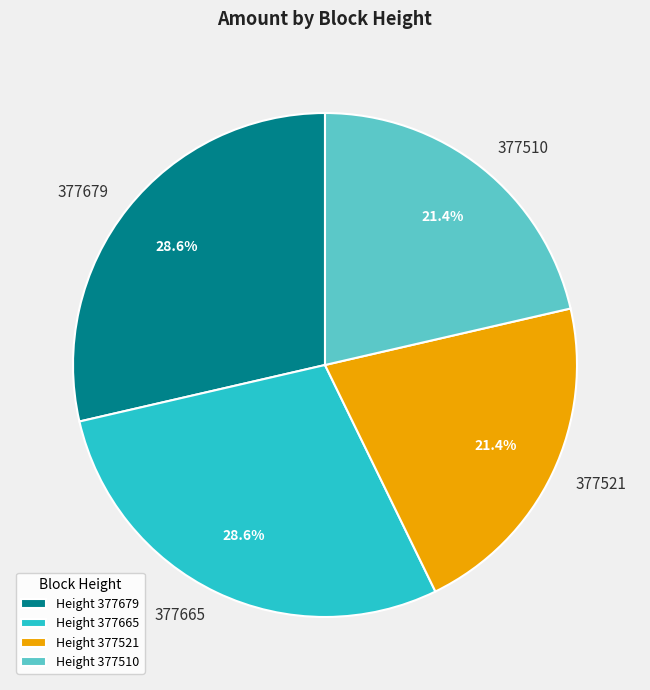

True or false: 377665 accounts for 42% of the total.

False